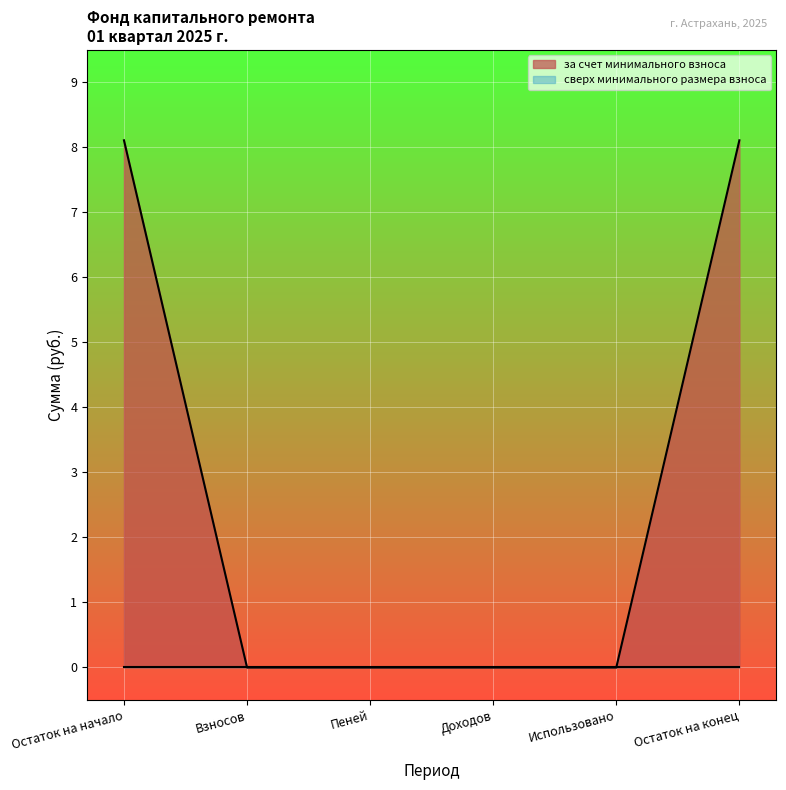

Read the за счет минимального взноса value at Остаток на начало.

8.1